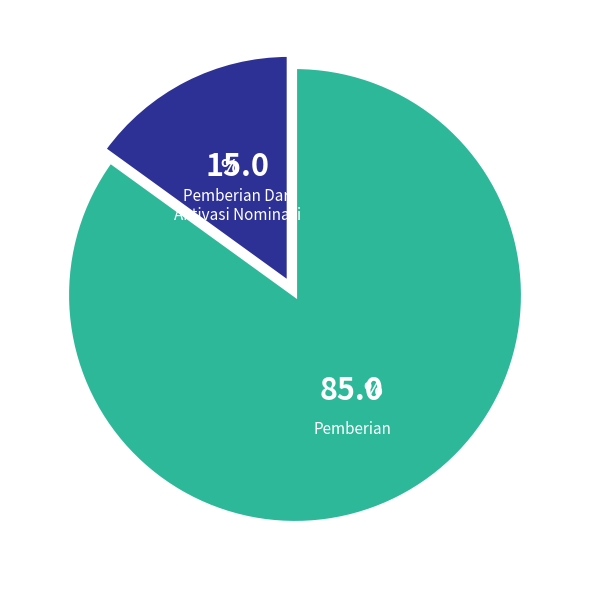

Count the number of slices in the pie.

2